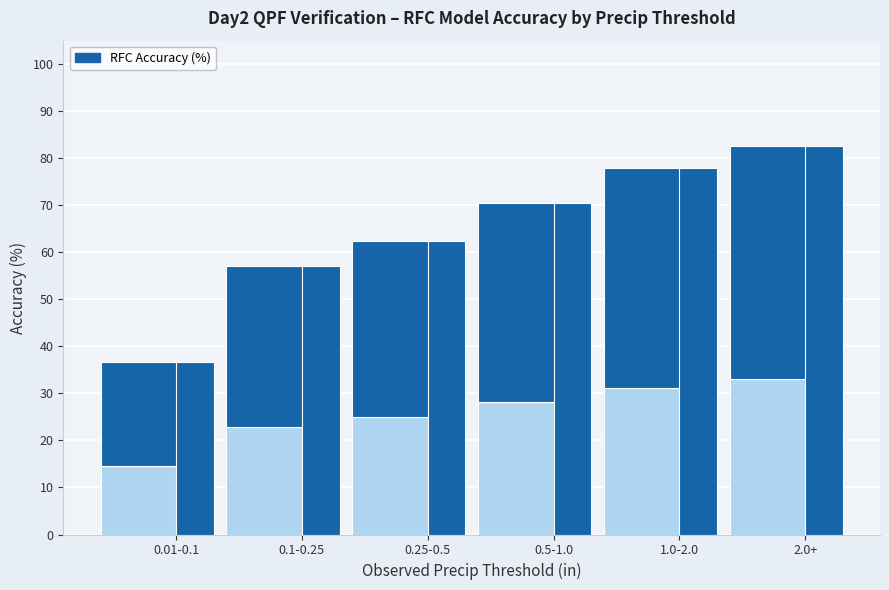

What is the smallest value displayed?

36.7